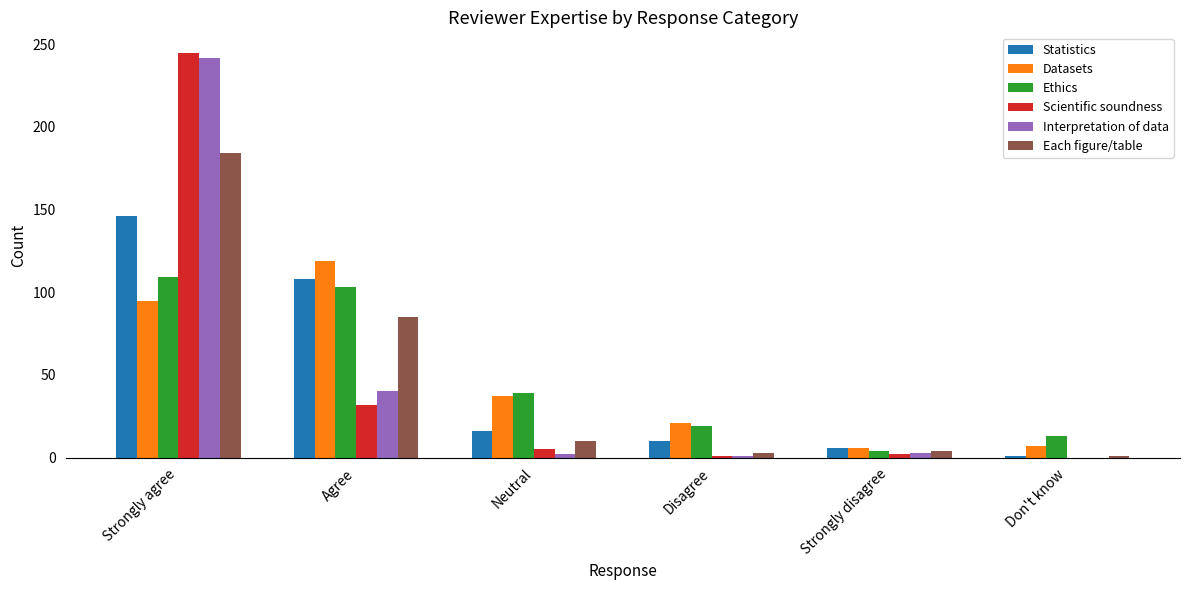

Between Agree and Strongly disagree, which series saw the biggest shift?

Datasets